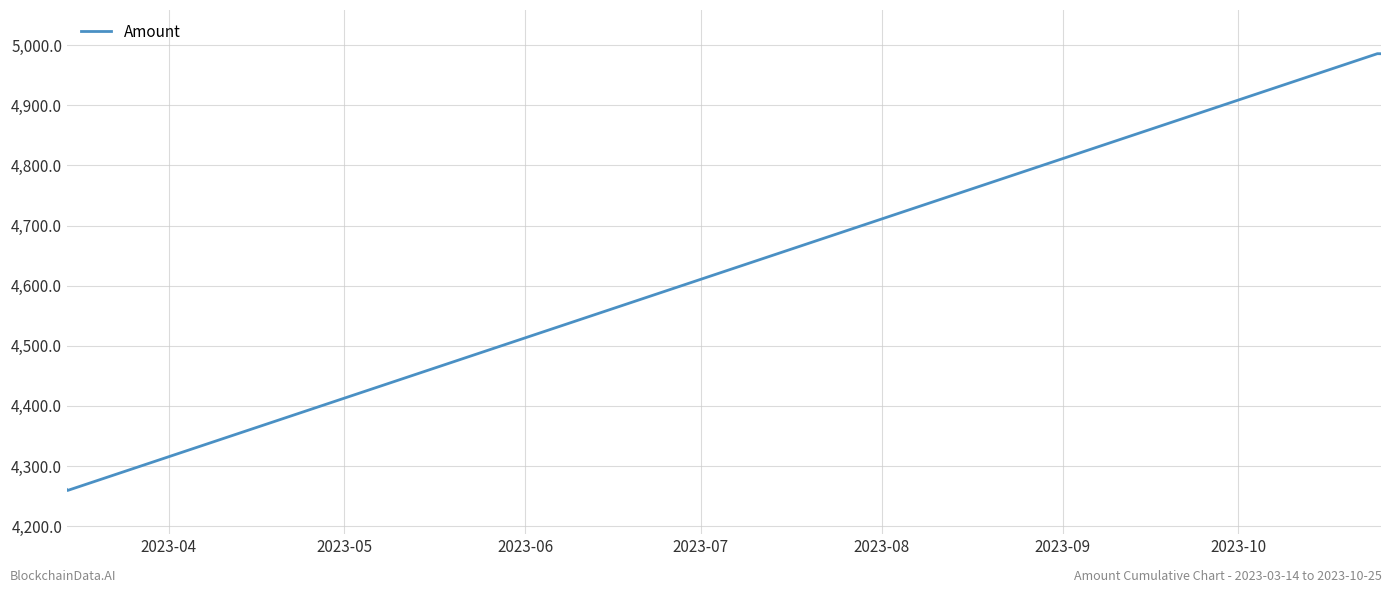

True or false: the data has more than 2 interior local peaks.

False